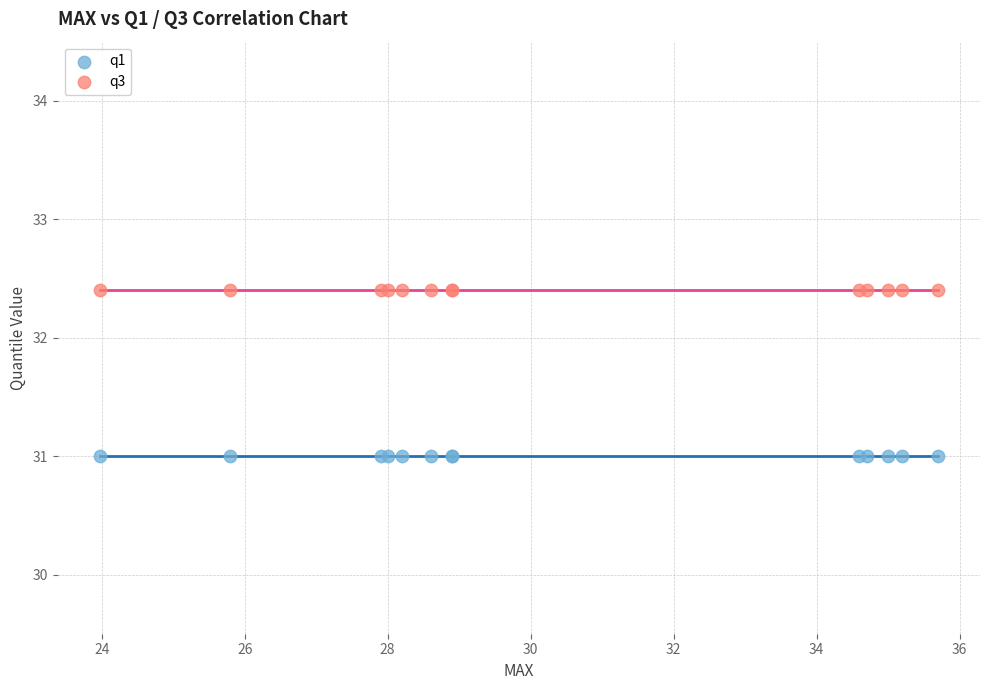

Which series reaches the minimum Y coordinate?

q1